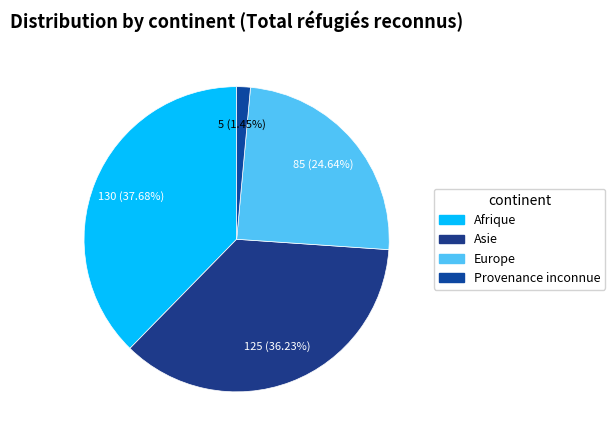

Rank the categories by value from lowest to highest.

Provenance inconnue, Europe, Asie, Afrique